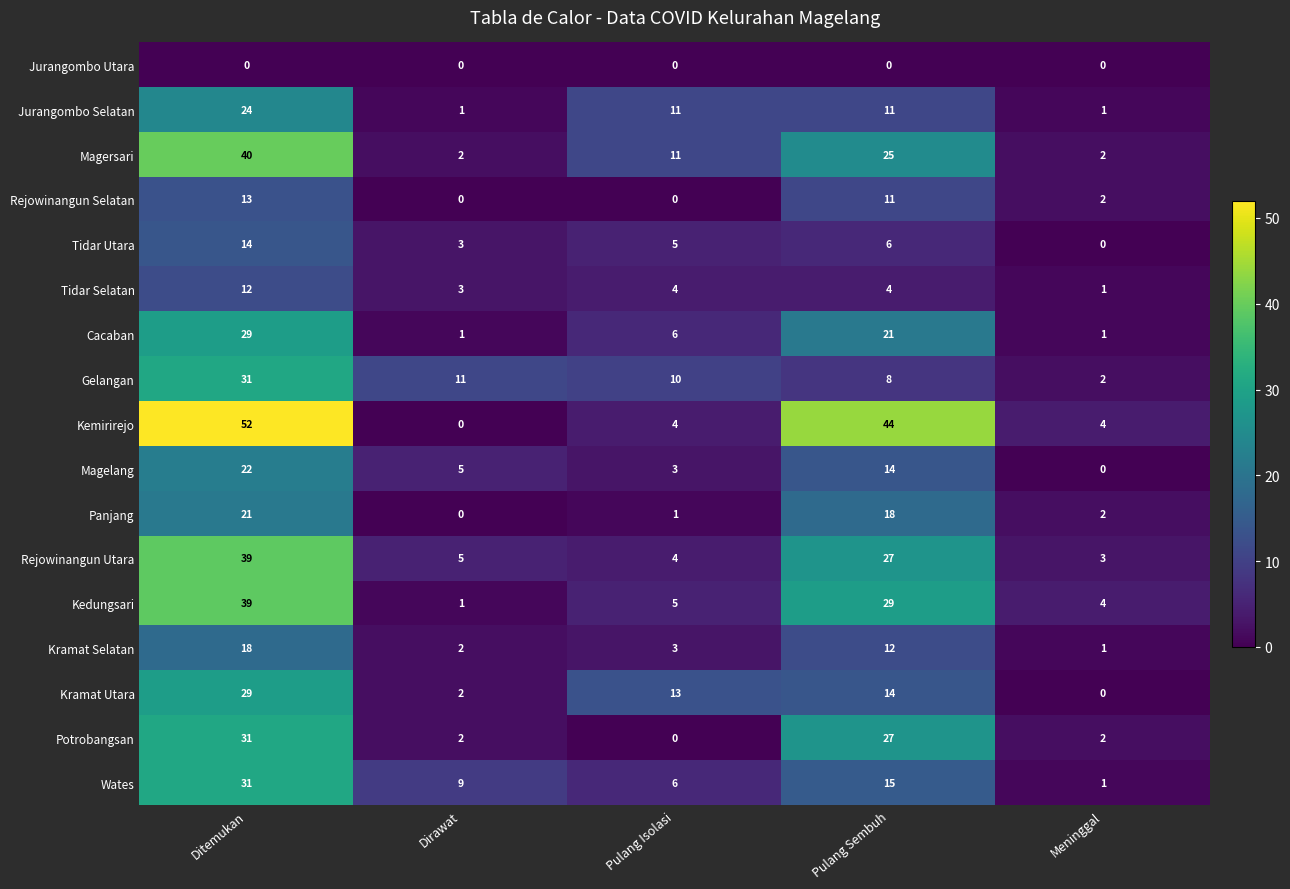

The Jurangombo Utara series shows 0 at Pulang Sembuh. True or false?

True